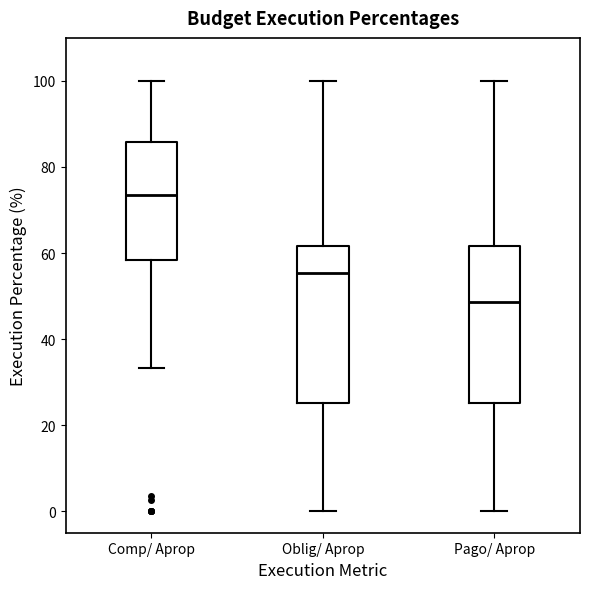

Which box's median line is the highest?

Comp/ Aprop